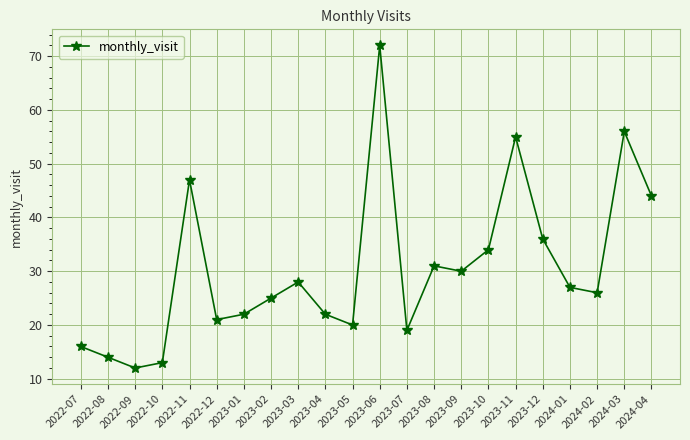

True or false: the data shows 13 at 2022-10.

True